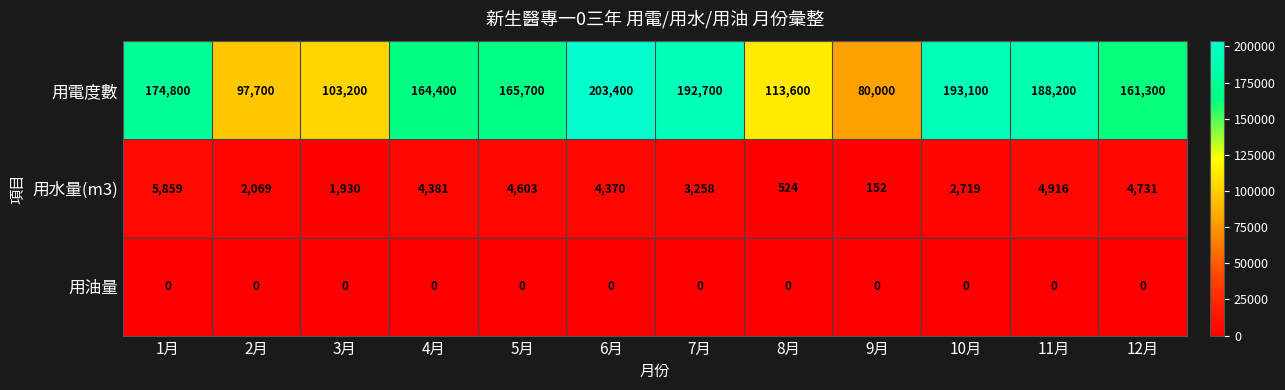

At which category does the chart reach its peak across all series?

6月